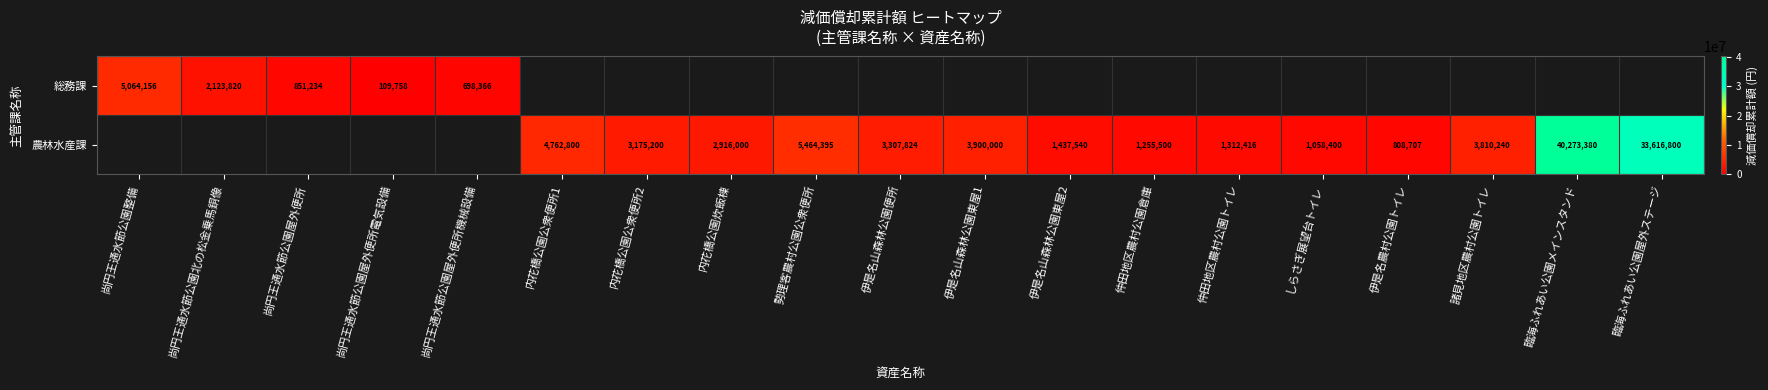

How many distinct data groups are displayed?

2